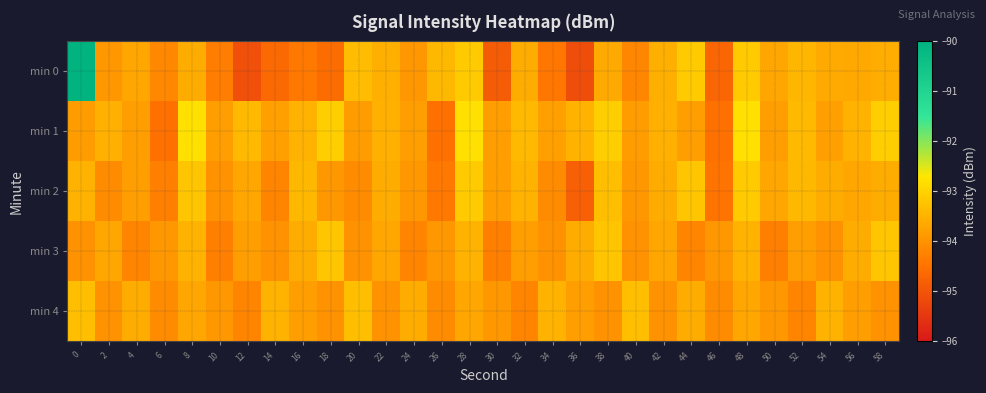

Reading left to right, what are all the values shown in this chart?

min 0: 0=-90.0	2=-93.9	4=-93.7	6=-94.1	8=-93.6	10=-94.3	12=-95.1	14=-94.7	16=-94.4	18=-94.6	20=-93.3	22=-93.6	24=-93.9	26=-93.4	28=-93.1	30=-94.9	32=-93.6	34=-94.4	36=-95.1	38=-93.6	40=-94.2	42=-93.5	44=-93.1	46=-94.7	48=-93.1	50=-93.7	52=-93.4	54=-93.6	56=-93.7	58=-93.6
min 1: 0=-93.8	2=-93.5	4=-93.8	6=-94.5	8=-92.8	10=-93.8	12=-93.4	14=-93.8	16=-93.5	18=-93.1	20=-93.8	22=-93.5	24=-93.8	26=-94.5	28=-92.8	30=-93.8	32=-93.4	34=-93.8	36=-93.5	38=-93.1	40=-93.8	42=-93.5	44=-93.8	46=-94.5	48=-92.8	50=-93.8	52=-93.4	54=-93.8	56=-93.5	58=-93.1
min 2: 0=-93.5	2=-94.1	4=-93.8	6=-94.3	8=-93.2	10=-94.0	12=-93.7	14=-94.2	16=-93.4	18=-93.9	20=-94.1	22=-93.6	24=-93.9	26=-94.4	28=-93.1	30=-93.8	32=-93.5	34=-94.1	36=-94.8	38=-93.3	40=-93.9	42=-93.6	44=-93.2	46=-94.5	48=-93.1	50=-93.7	52=-93.4	54=-93.6	56=-93.7	58=-93.6
min 3: 0=-94.0	2=-93.7	4=-94.2	6=-93.9	8=-93.5	10=-94.3	12=-93.8	14=-94.0	16=-93.6	18=-93.2	20=-94.0	22=-93.7	24=-94.2	26=-93.9	28=-93.5	30=-94.3	32=-93.8	34=-94.0	36=-93.6	38=-93.2	40=-94.0	42=-93.7	44=-94.2	46=-93.9	48=-93.5	50=-94.3	52=-93.8	54=-94.0	56=-93.6	58=-93.2
min 4: 0=-93.3	2=-94.0	4=-93.6	6=-94.1	8=-93.7	10=-93.9	12=-94.2	14=-93.5	16=-93.8	18=-94.0	20=-93.3	22=-94.0	24=-93.6	26=-94.1	28=-93.7	30=-93.9	32=-94.2	34=-93.5	36=-93.8	38=-94.0	40=-93.3	42=-94.0	44=-93.6	46=-94.1	48=-93.7	50=-93.9	52=-94.2	54=-93.5	56=-93.8	58=-94.0